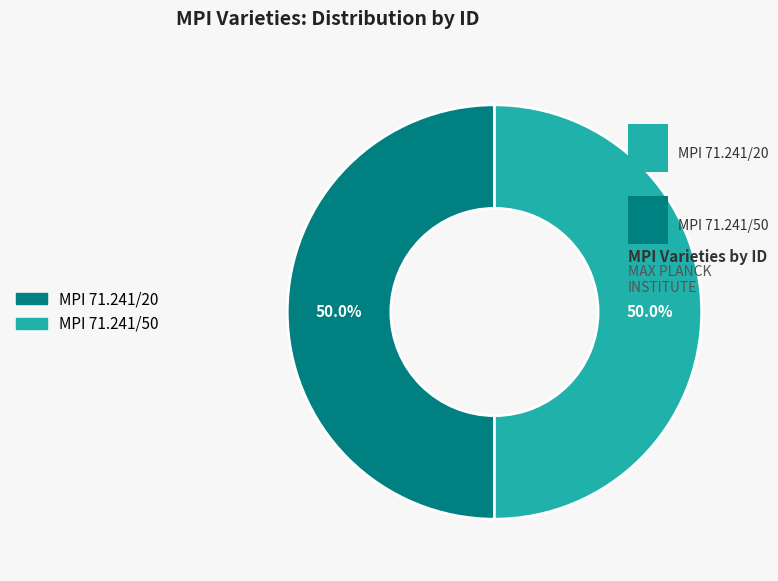

What is the ratio of the value at MPI 71.241/20 to the value at MPI 71.241/50?

1.0